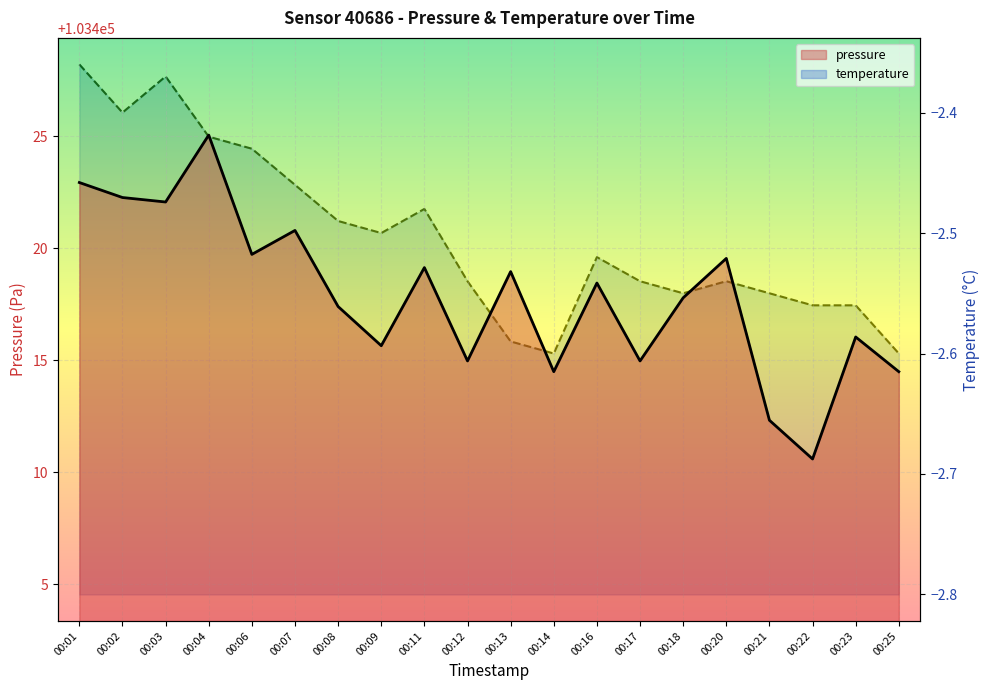

At which category is the sum across all series the highest?

00:04